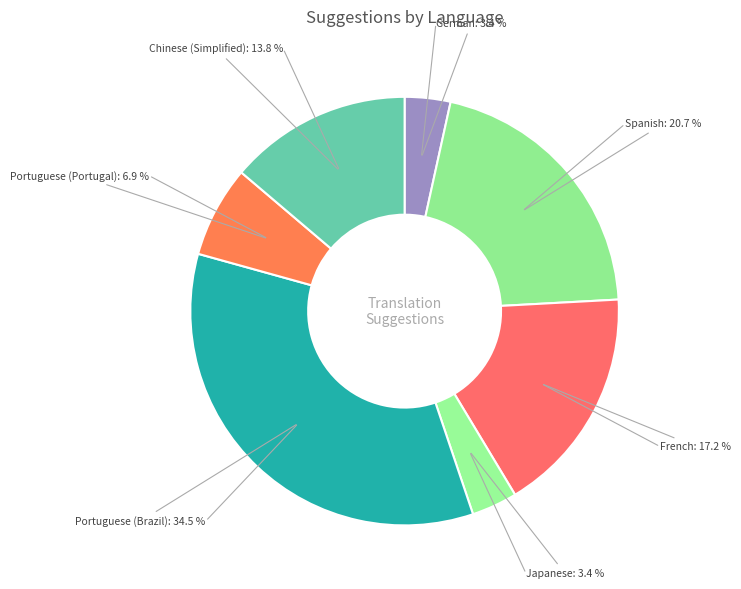

How many slices are in this pie chart?

7